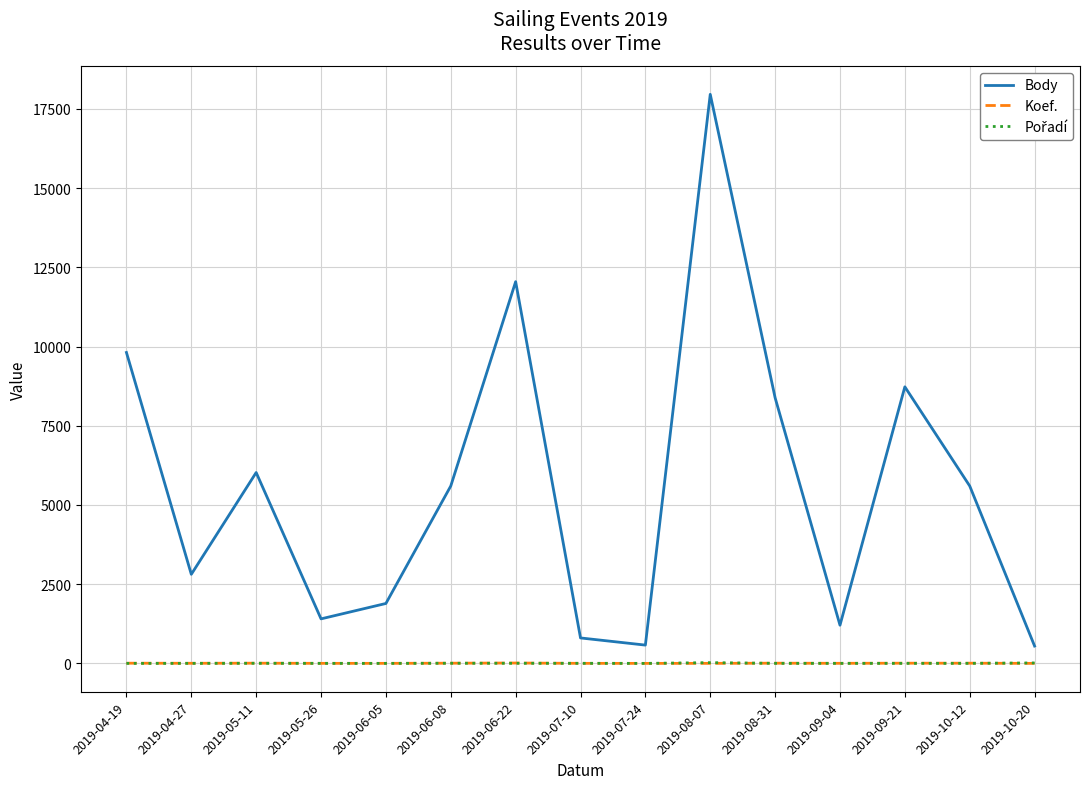

What is the sum of all Body values?

83411